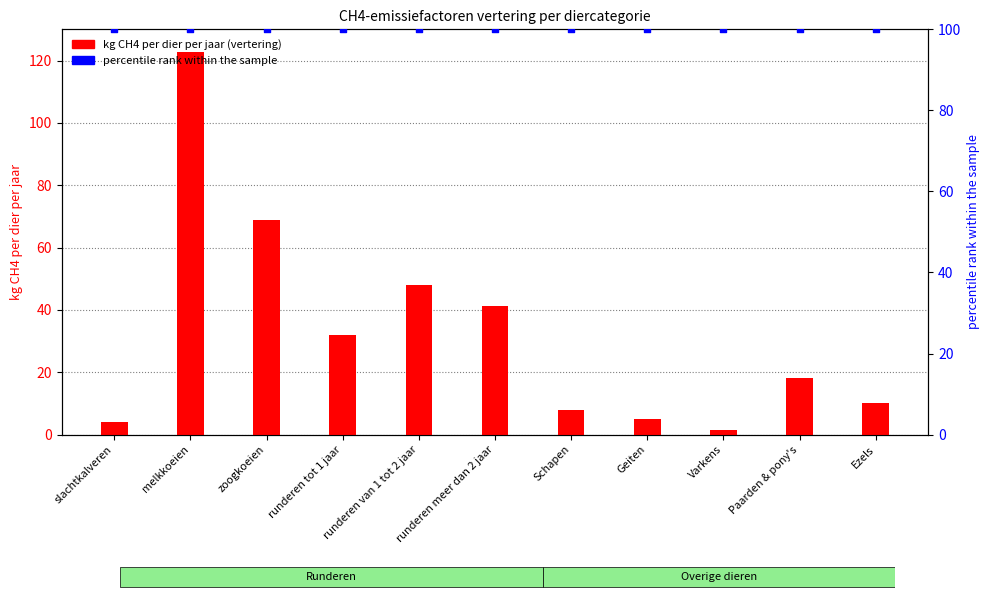

At which category is the sum across all series the highest?

melkkoeien